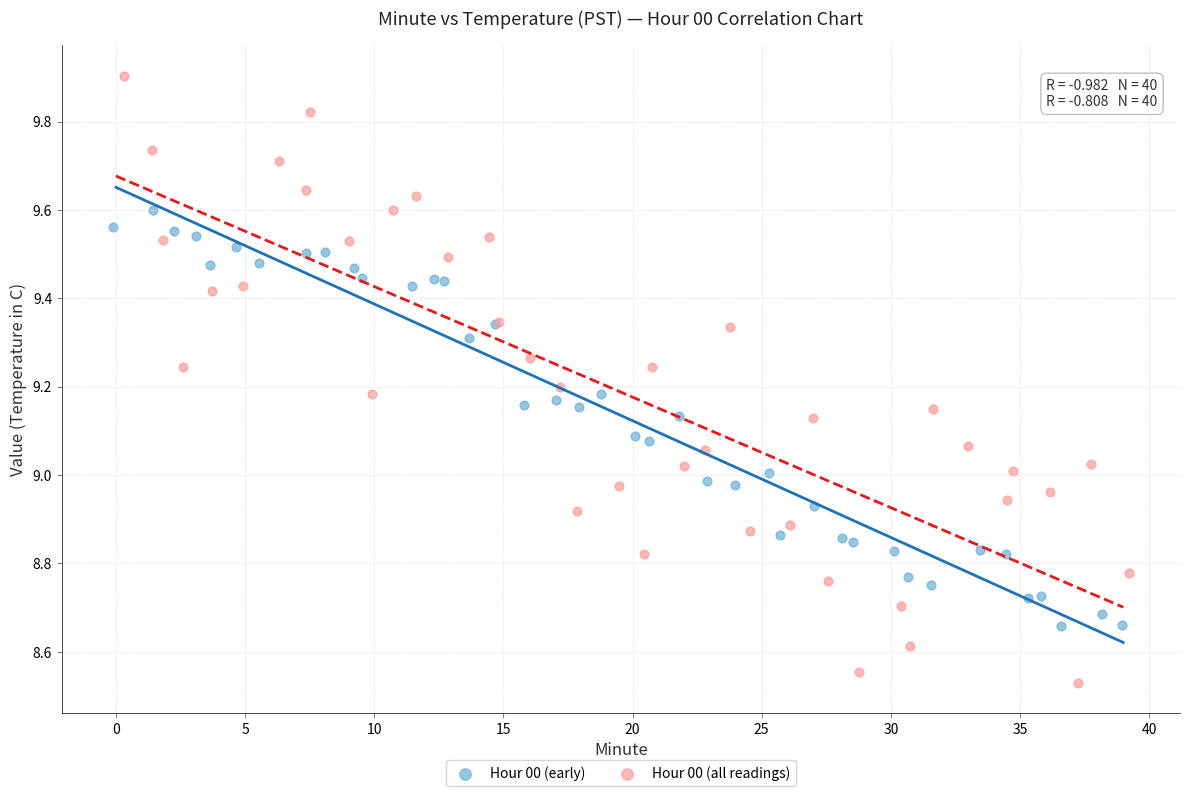

Which series contains the highest Y value?

Hour 00 (all readings)